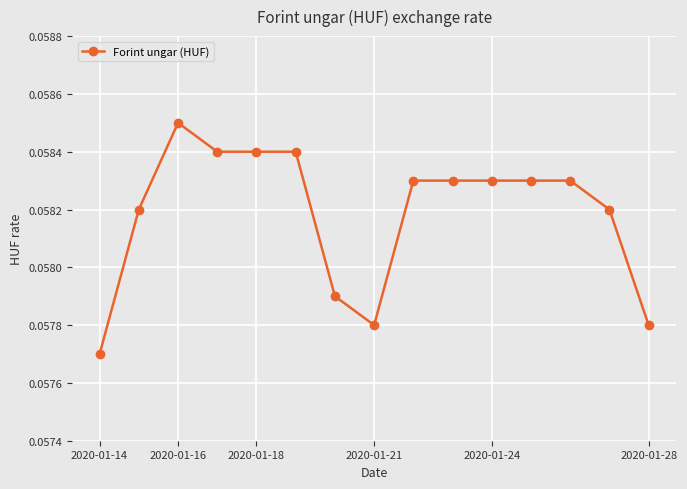

How many values are between 0 and 1?

15